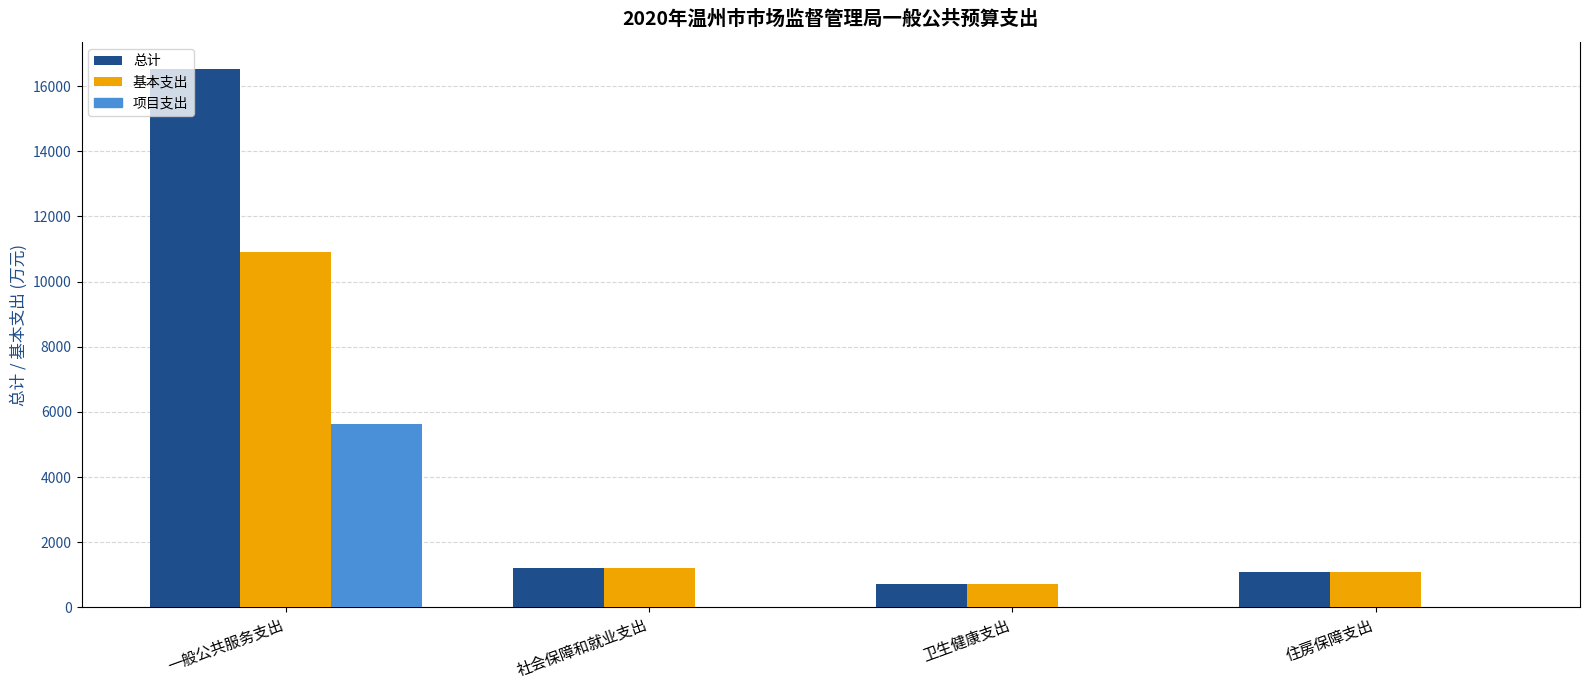

Which category has the highest value across all series?

一般公共服务支出